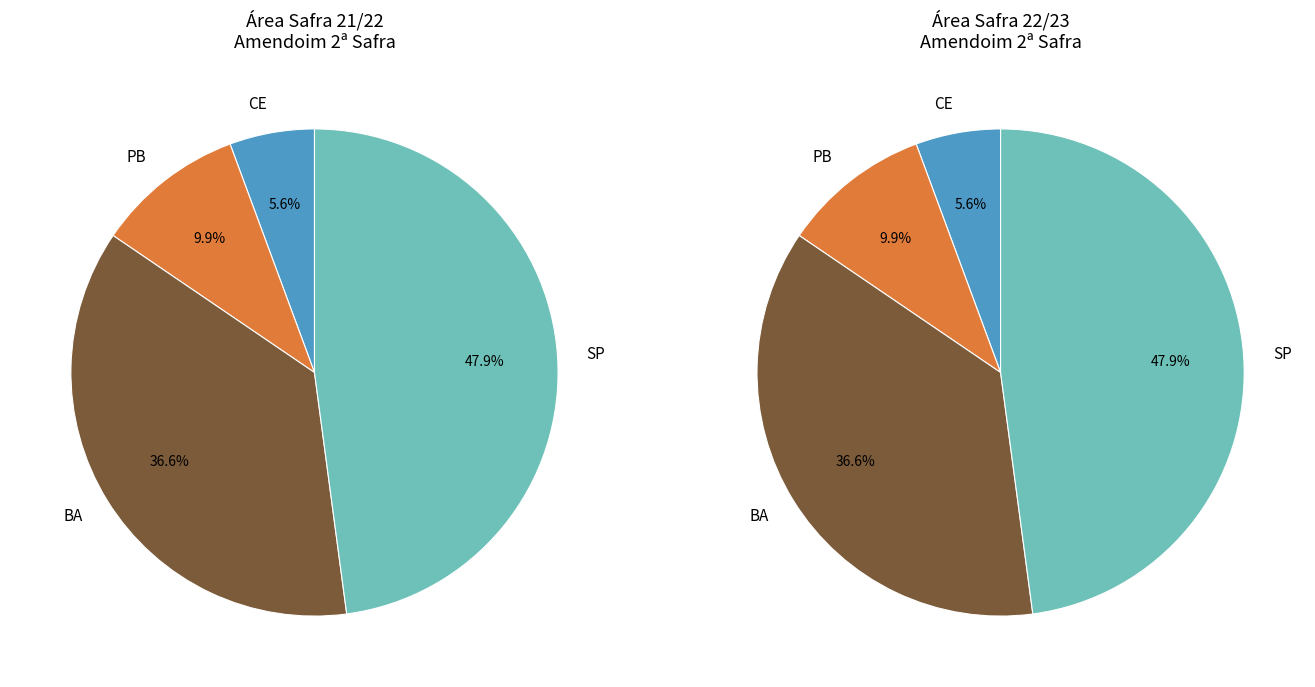

The SUL slice represents 0% of the pie. True or false?

True